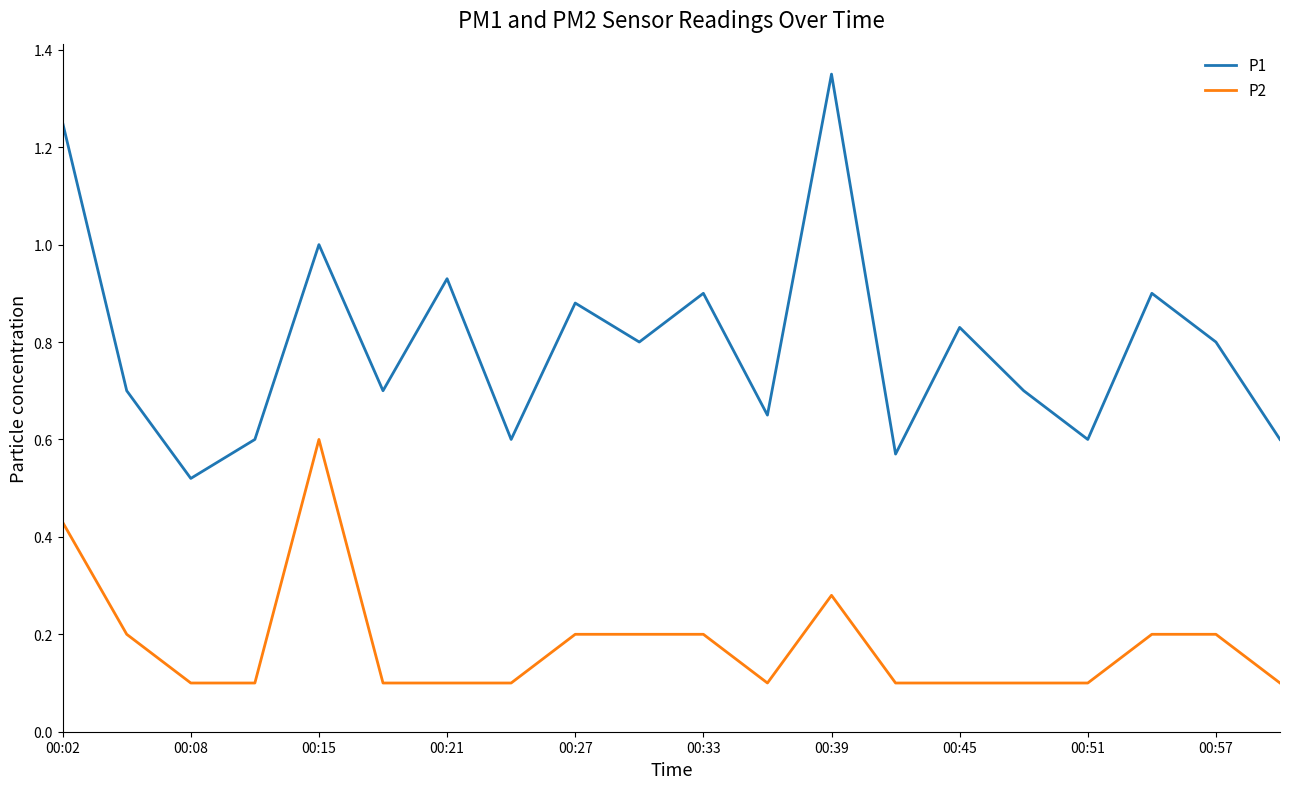

True or false: P2 and P1 intersect in this chart.

False